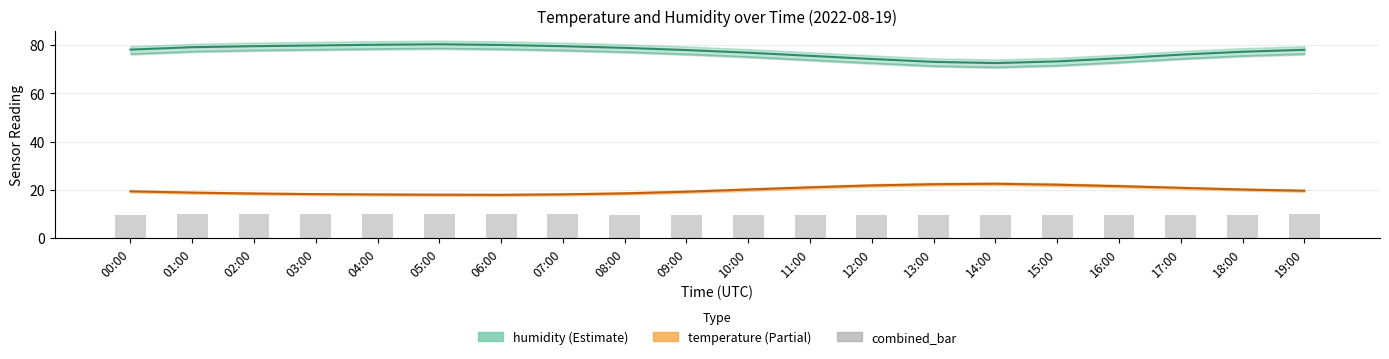

Which category has the highest value in the temperature series?

14:00